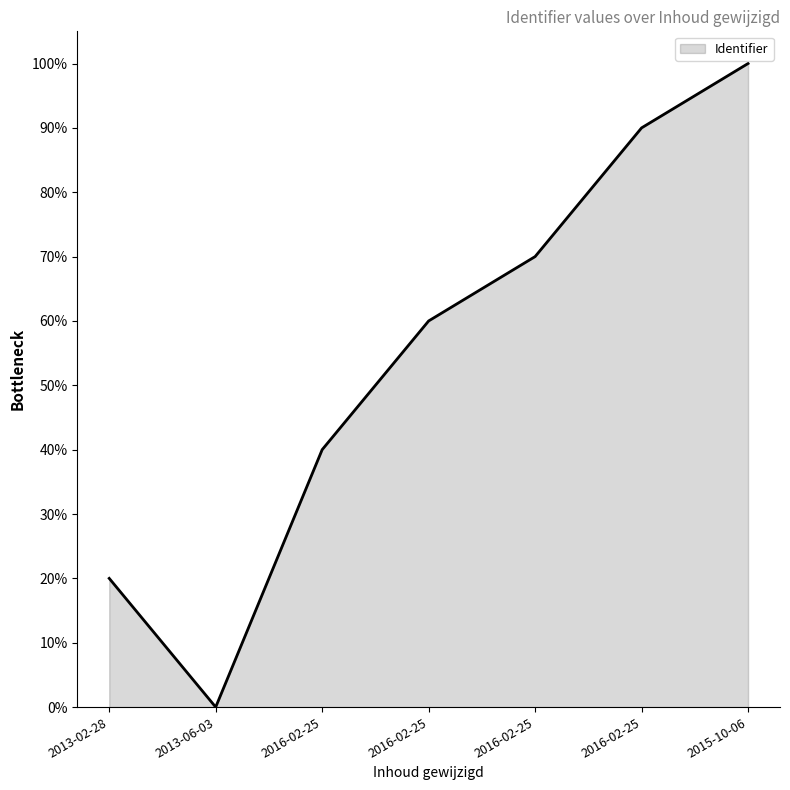

What is the sum of the values at 2016-02-25 and 2015-10-06?

170